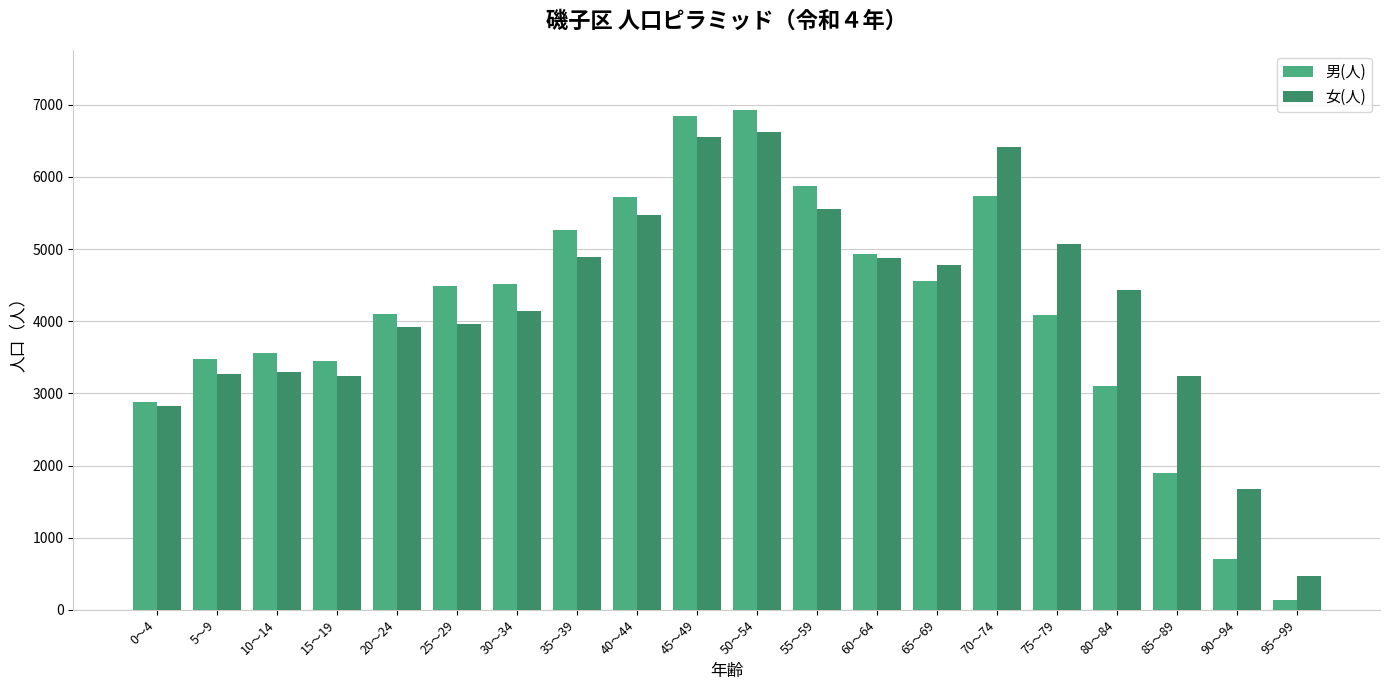

At which category is the sum across all series the highest?

50～54